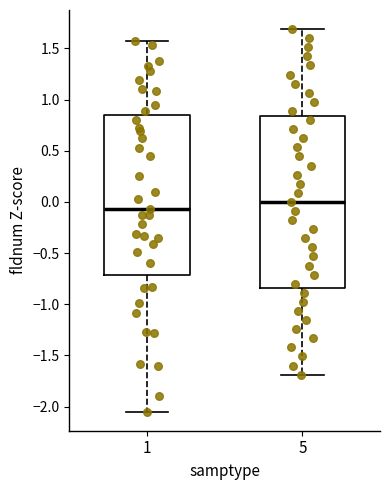

Where is the upper edge of the box at x = 5 on the y-axis? The values are not printed on the chart, so give them approximately, as read against the axis.

0.85